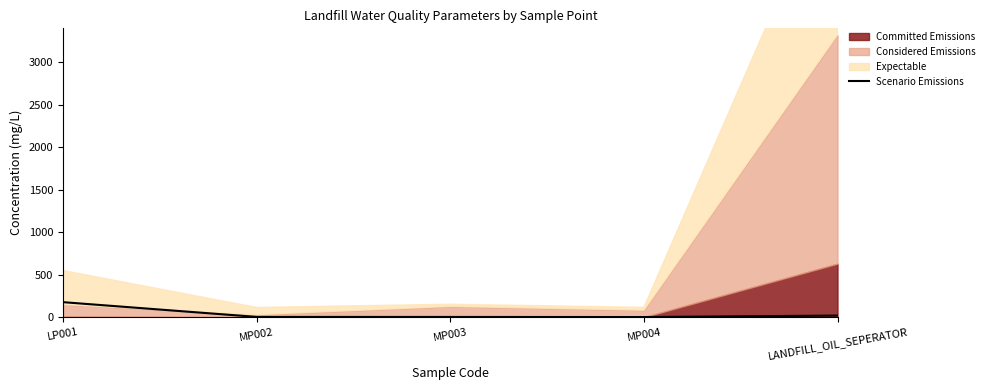

Is it true that the value at LANDFILL_OIL_SEPERATOR is 19.3?

True